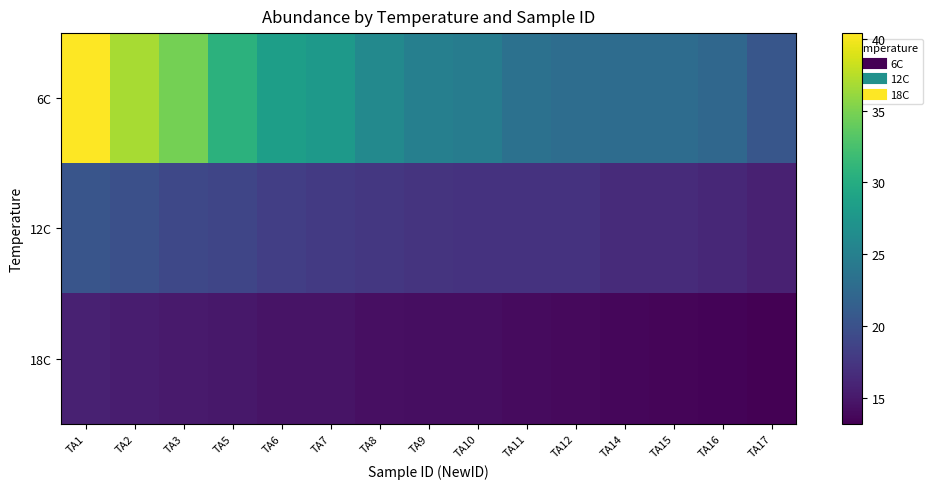

Which series has the widest spread of values?

6C